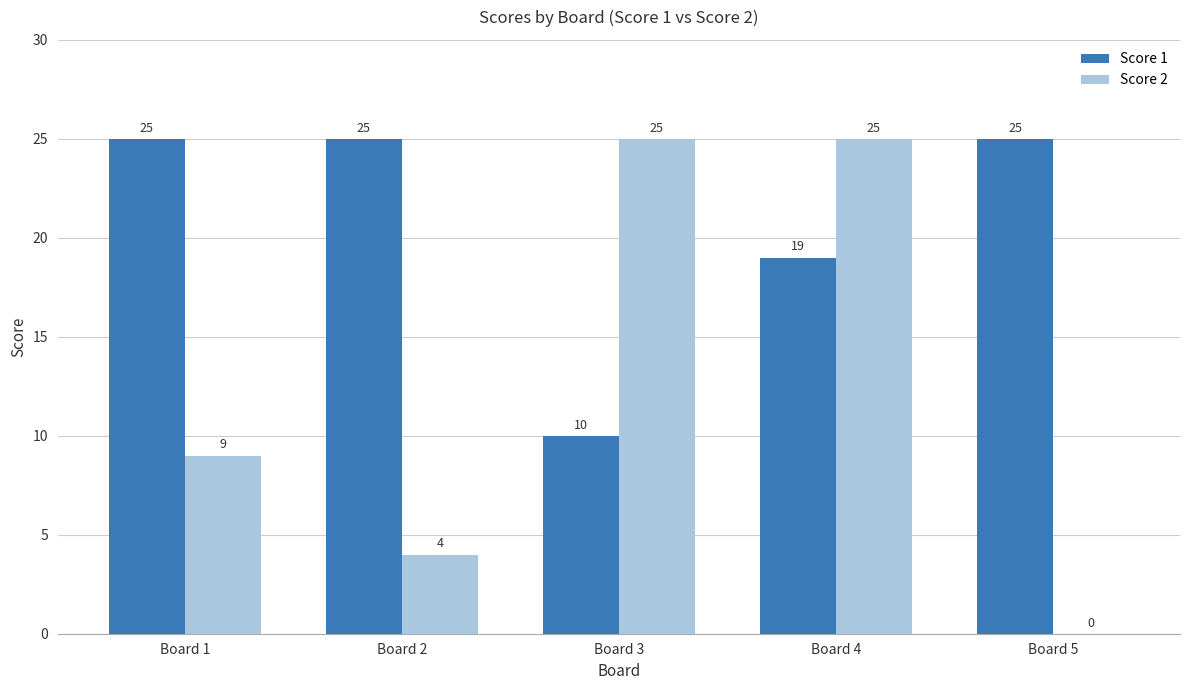

Where is Score 1 nearest to the value 17?

Board 4